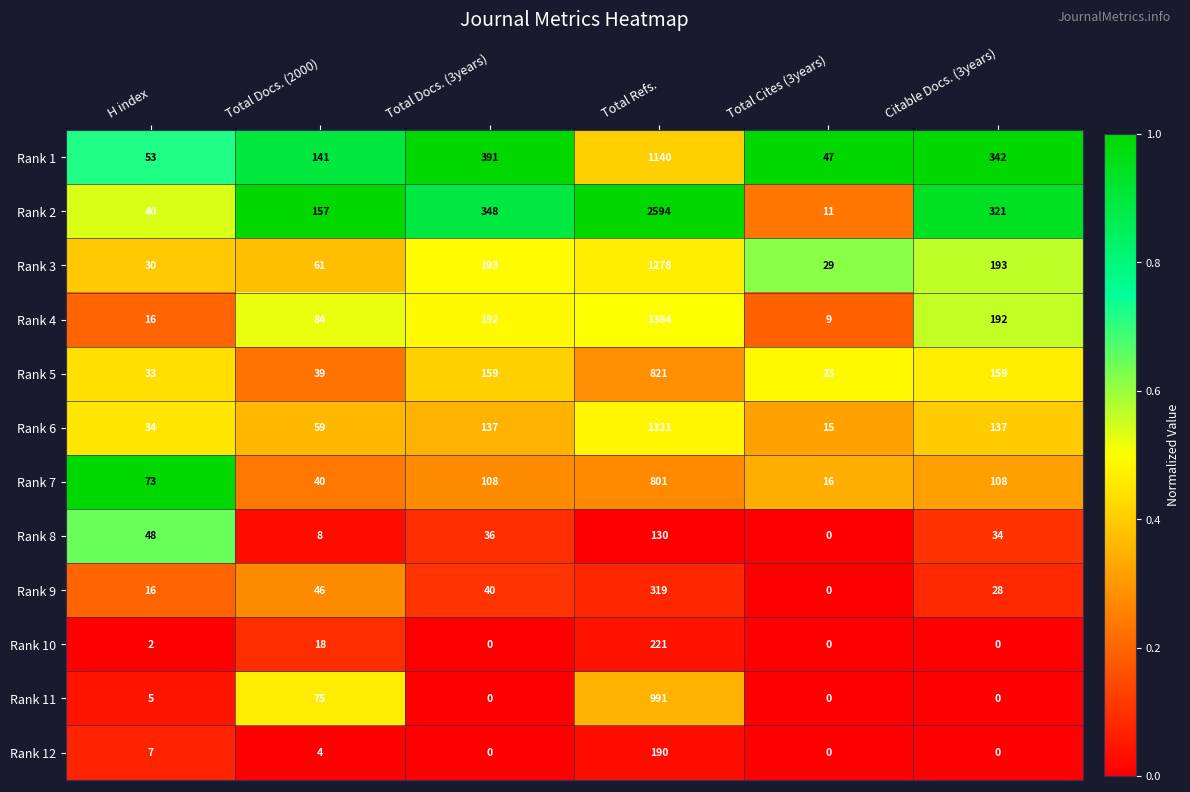

Read the Rank 5 value at H index.

33